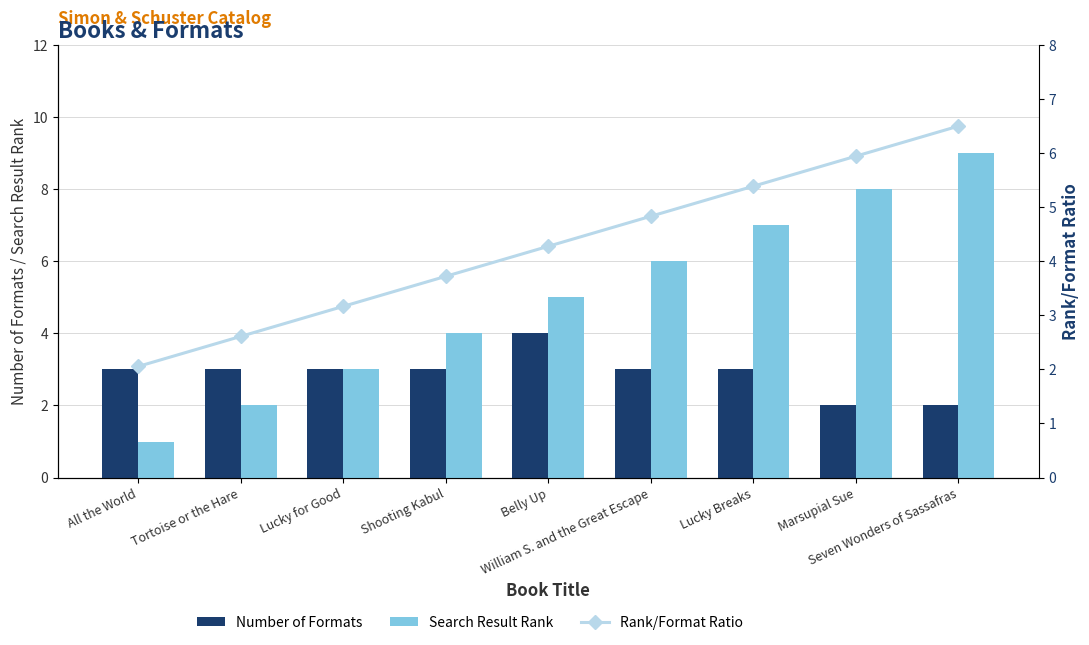

Count the Search Result Rank values in the range 3 to 7.

5